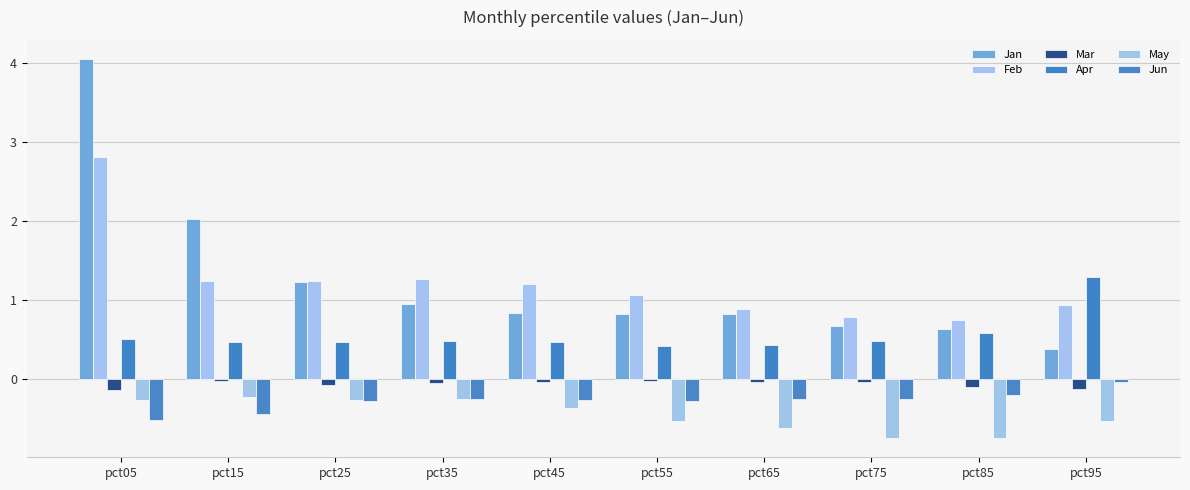

True or false: Jan has a value of 7.2 at pct05.

False